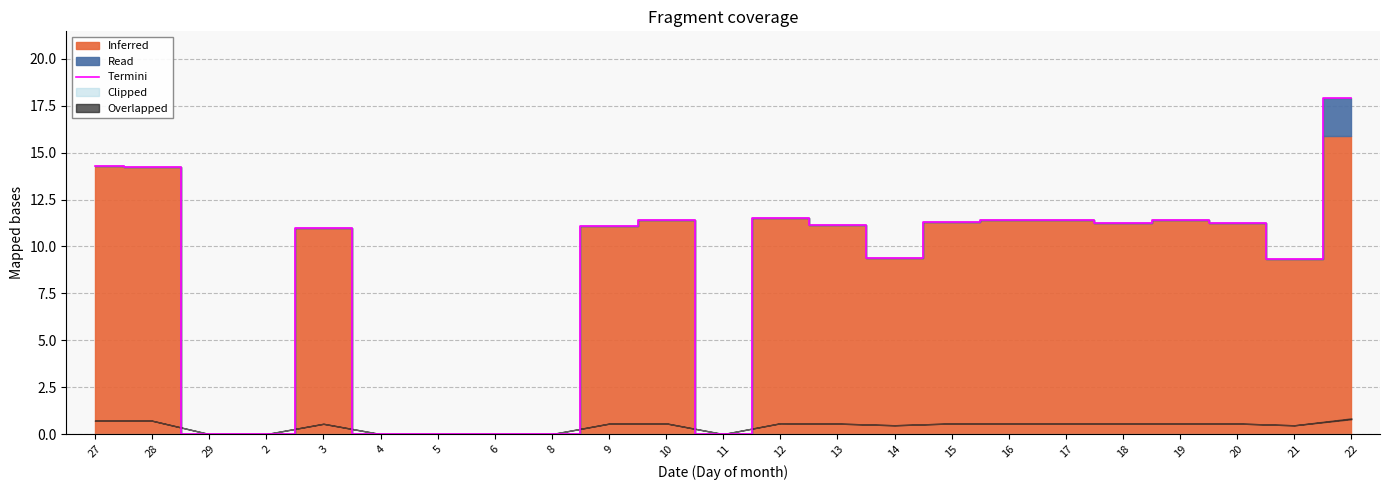

The chart shows a value of 11.3 at 15. True or false?

True